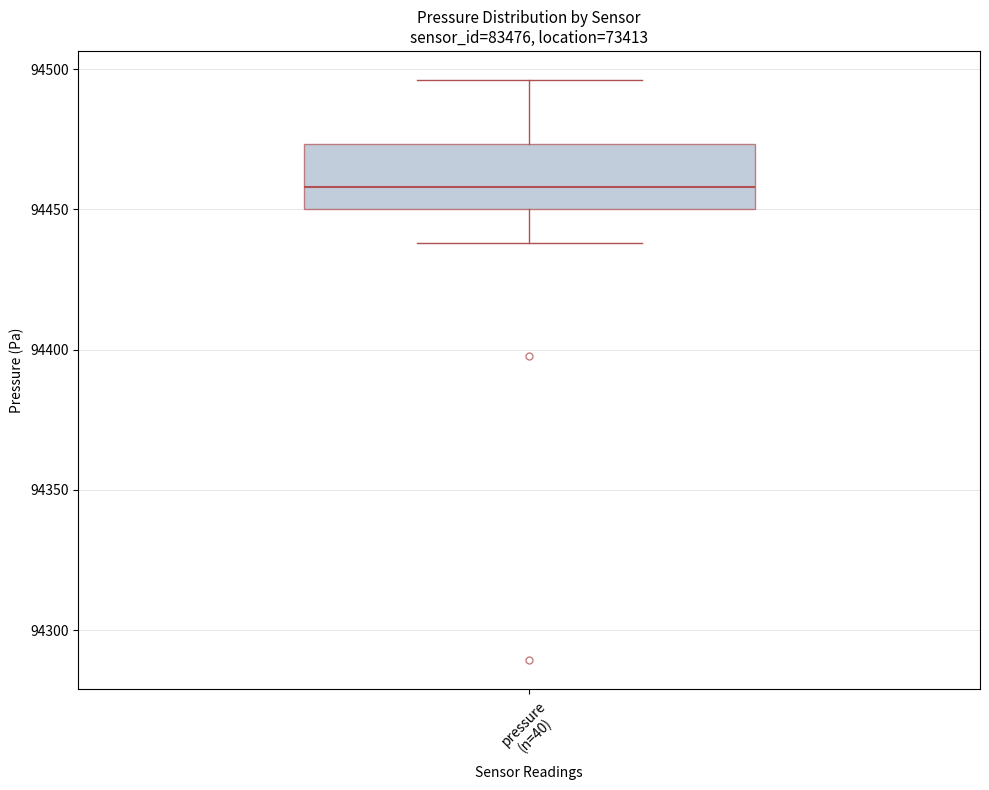

Read this box plot against the y-axis: the position of the median line, the range covered by the box, and the ends of both whiskers. The values are not printed on the chart, so give them approximately, as read against the axis.

median 94460, box 94450 to 94475, whiskers 94440 to 94495